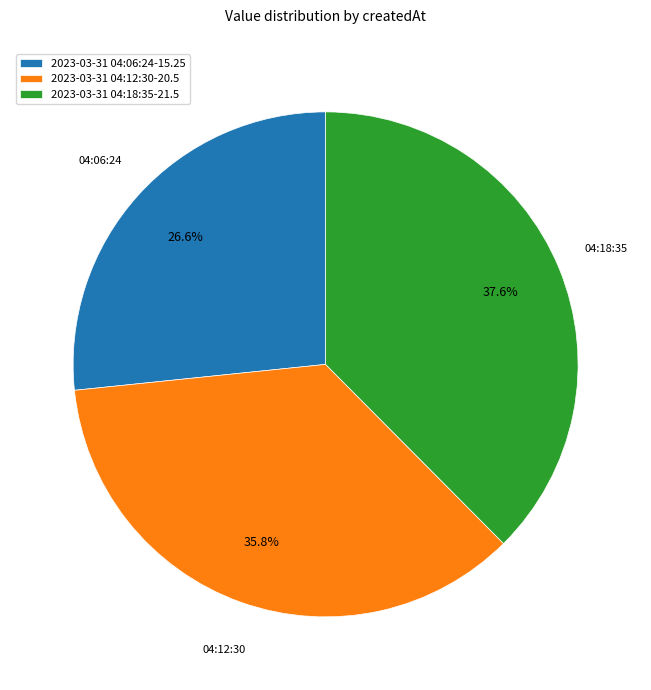

Is there a majority slice in this chart?

No